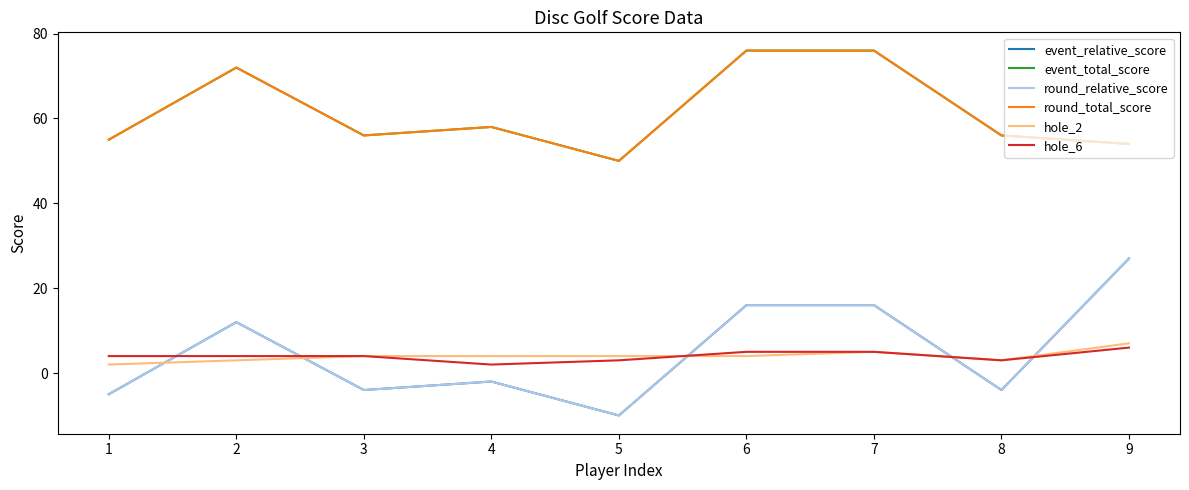

True or false: event_total_score and event_relative_score cross at least once.

False